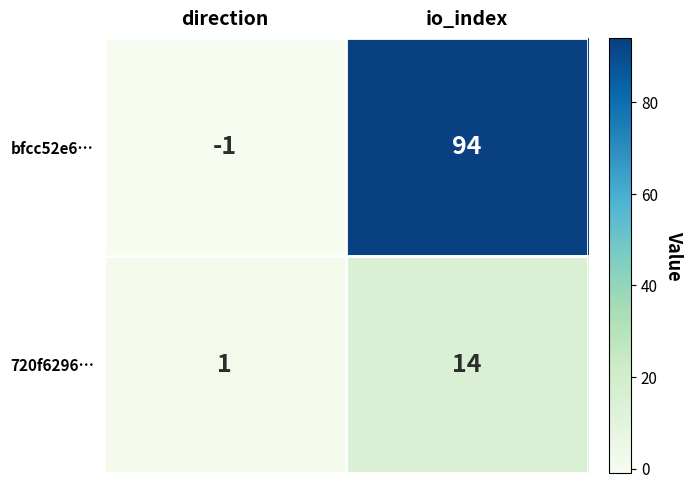

True or false: 720f6296… has a value of 6 at io_index.

False